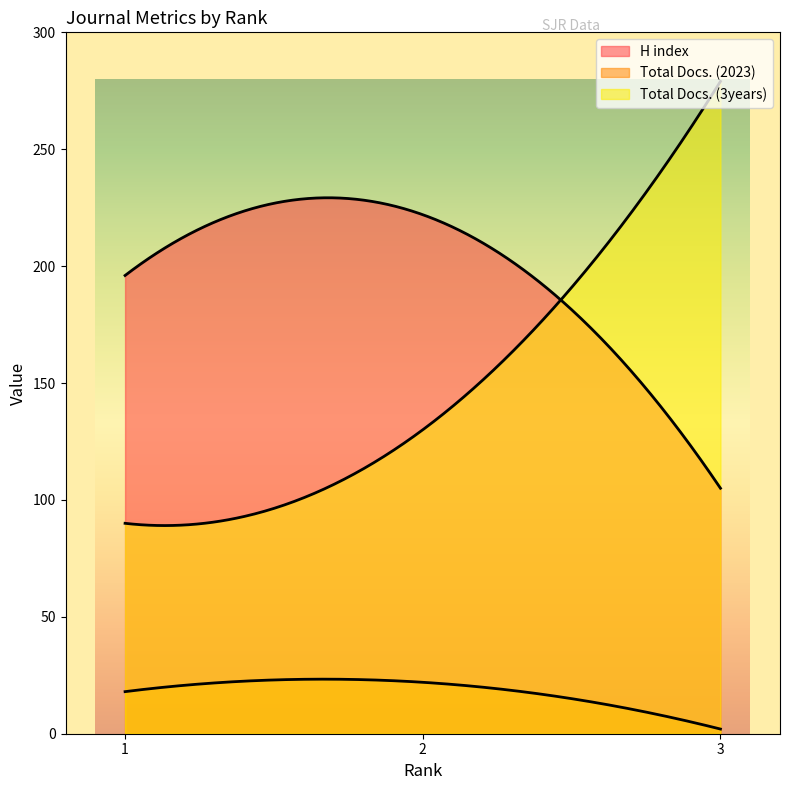

Is the value of Total Docs. (3years) at 1 greater than the value of H index at 2?

No